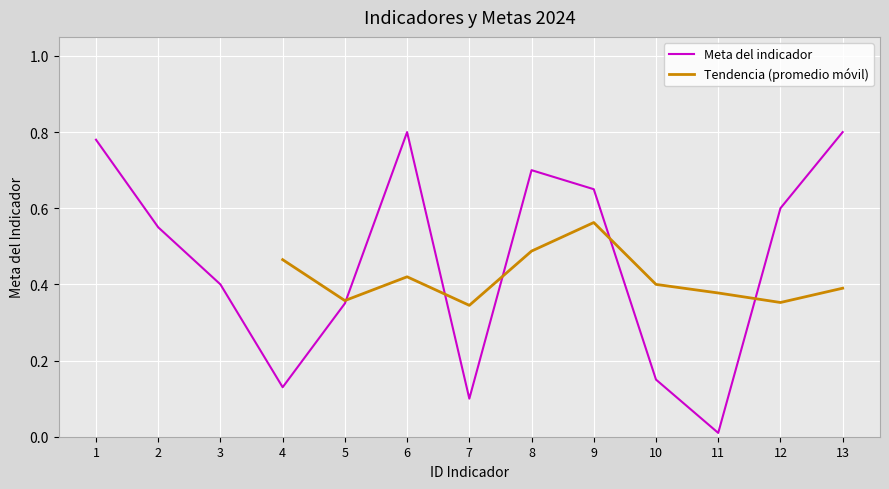

True or false: there are more than 0 points higher than both neighbors.

True